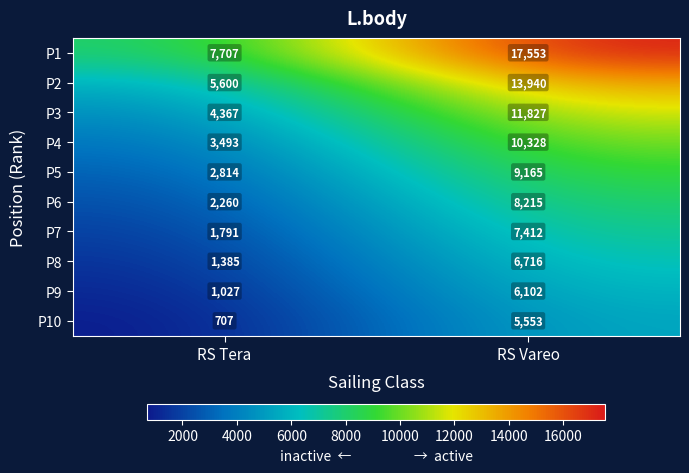

What is the sum of all P2 values?

19540